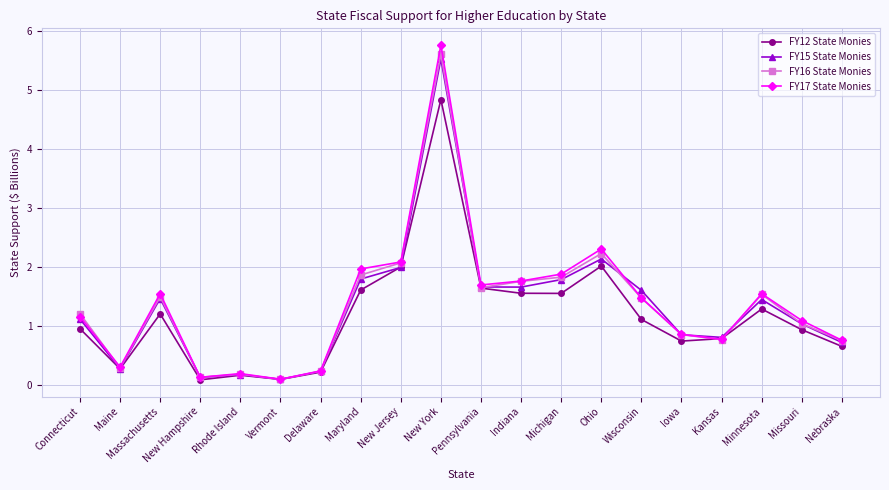

What is the total value across all series at Delaware?

0.9